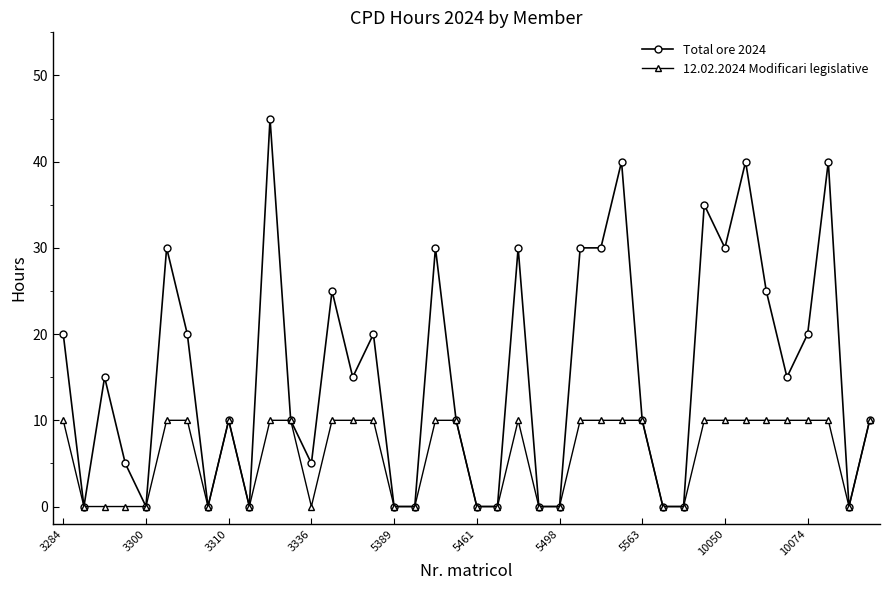

What is the maximum value for 12.02.2024 Modificari legislative?

10